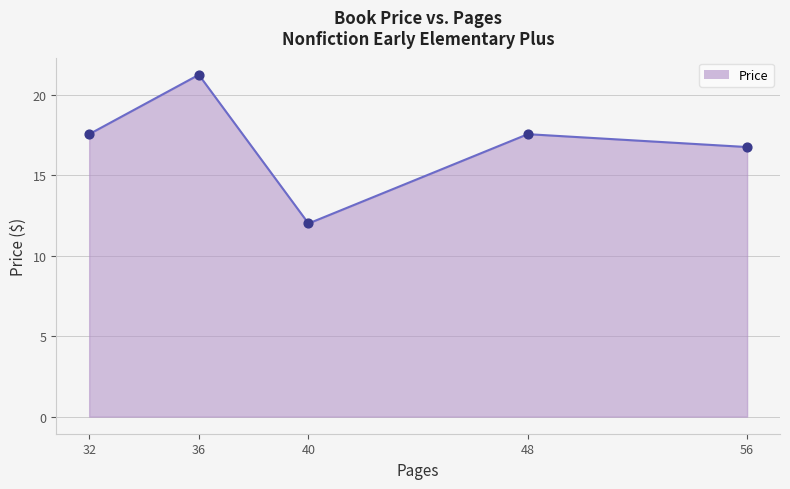

Between 36 and 48, which is larger?

36